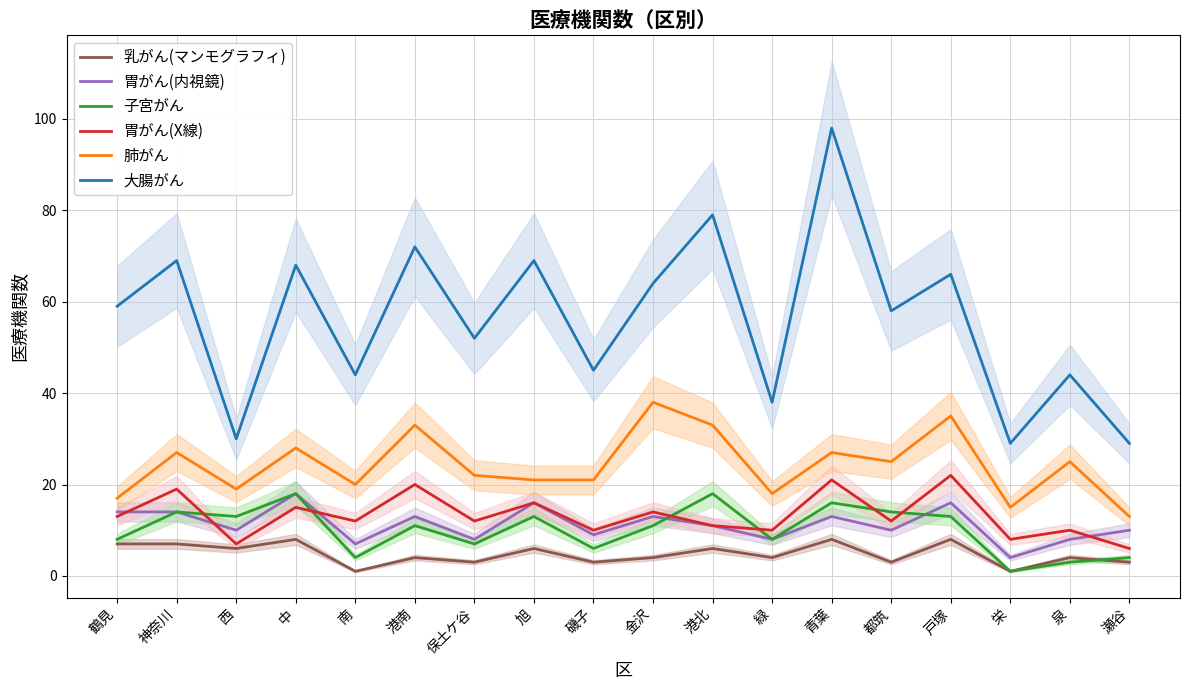

Reading right to left, what are all the values shown in this chart?

乳がん(マンモグラフィ): 瀬谷=3	泉=4	栄=1	戸塚=8	都筑=3	青葉=8	緑=4	港北=6	金沢=4	磯子=3	旭=6	保土ケ谷=3	港南=4	南=1	中=8	西=6	神奈川=7	鶴見=7
胃がん(内視鏡): 瀬谷=10	泉=8	栄=4	戸塚=16	都筑=10	青葉=13	緑=8	港北=11	金沢=13	磯子=9	旭=16	保土ケ谷=8	港南=13	南=7	中=18	西=10	神奈川=14	鶴見=14
子宮がん: 瀬谷=4	泉=3	栄=1	戸塚=13	都筑=14	青葉=16	緑=8	港北=18	金沢=11	磯子=6	旭=13	保土ケ谷=7	港南=11	南=4	中=18	西=13	神奈川=14	鶴見=8
胃がん(X線): 瀬谷=6	泉=10	栄=8	戸塚=22	都筑=12	青葉=21	緑=10	港北=11	金沢=14	磯子=10	旭=16	保土ケ谷=12	港南=20	南=12	中=15	西=7	神奈川=19	鶴見=13
肺がん: 瀬谷=13	泉=25	栄=15	戸塚=35	都筑=25	青葉=27	緑=18	港北=33	金沢=38	磯子=21	旭=21	保土ケ谷=22	港南=33	南=20	中=28	西=19	神奈川=27	鶴見=17
大腸がん: 瀬谷=29	泉=44	栄=29	戸塚=66	都筑=58	青葉=98	緑=38	港北=79	金沢=64	磯子=45	旭=69	保土ケ谷=52	港南=72	南=44	中=68	西=30	神奈川=69	鶴見=59